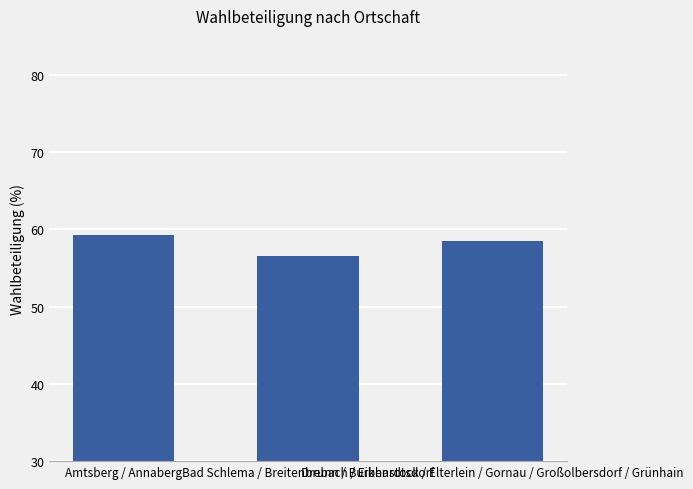

What is the sum of all values?

174.4